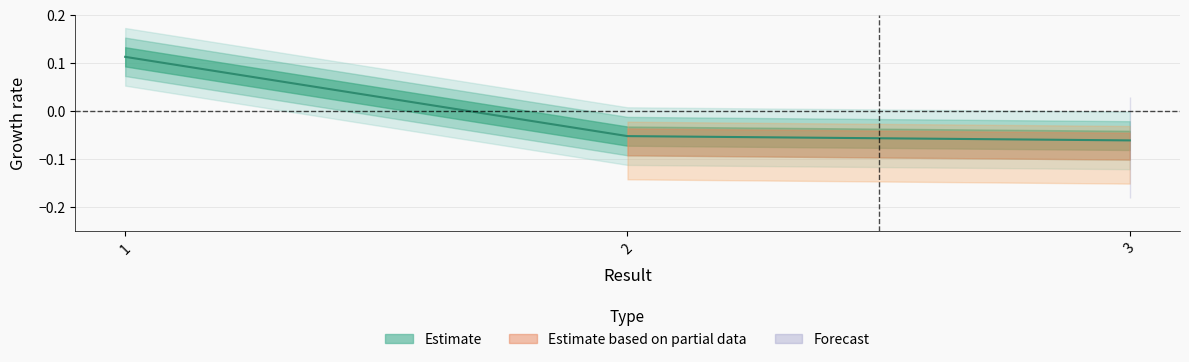

Between 3 and 2, which is larger?

2